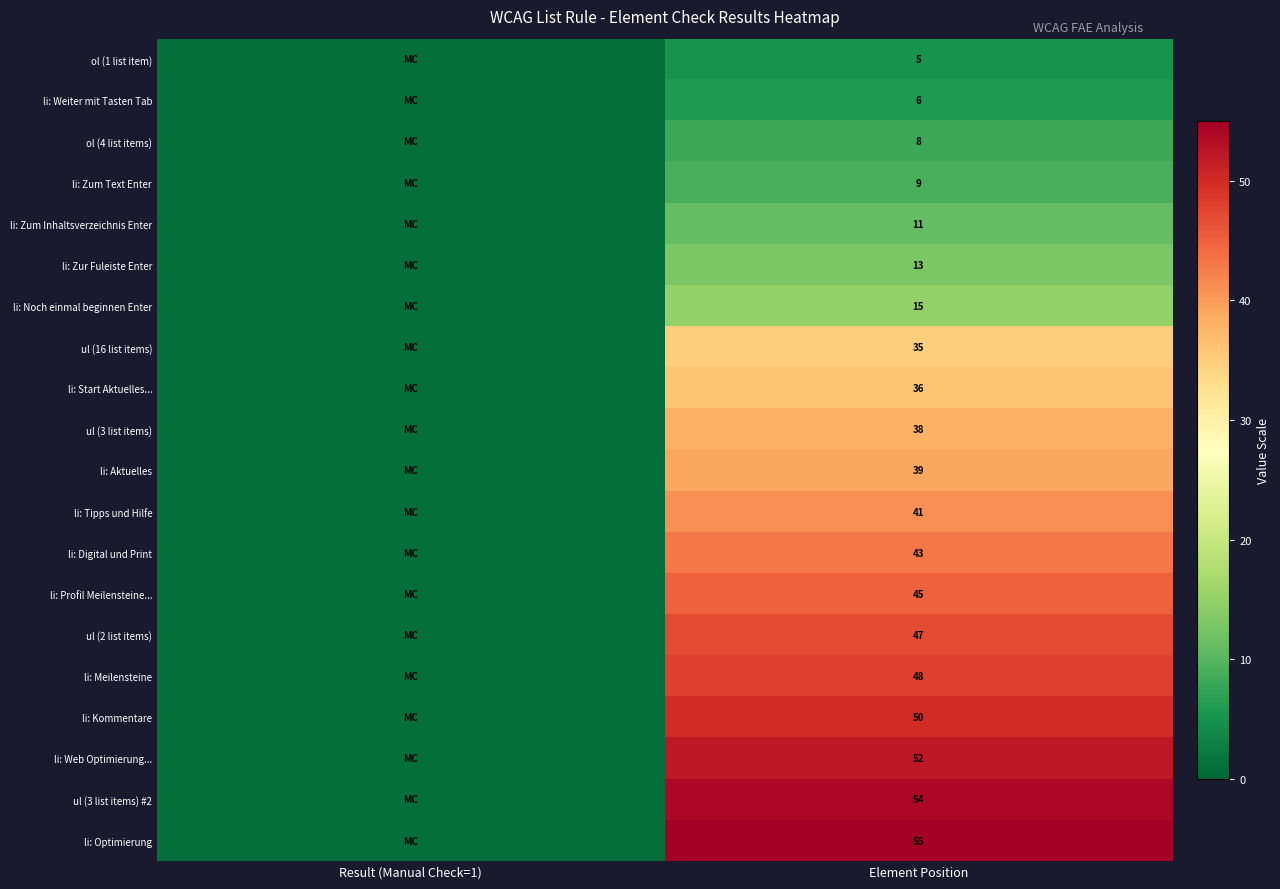

The li: Meilensteine series shows 48 at Element Position. True or false?

True